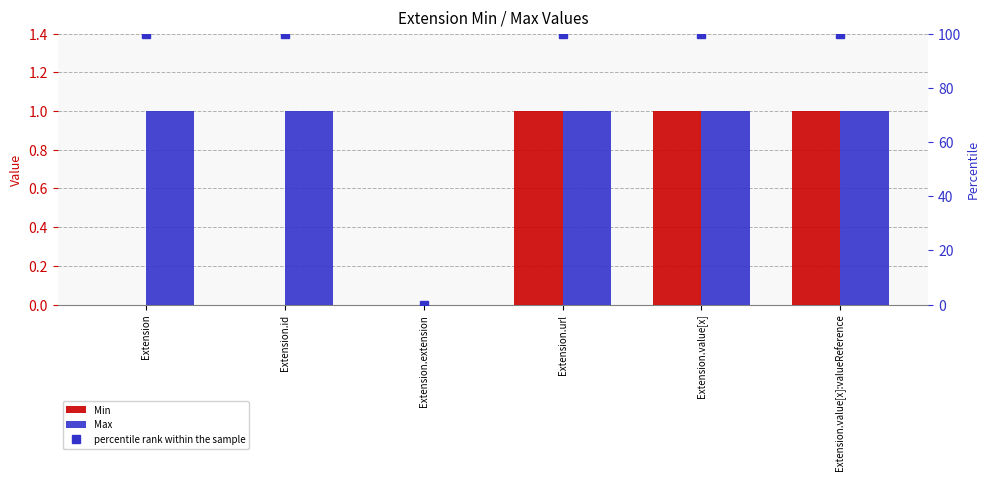

At which category is the sum across all series the highest?

Extension.url